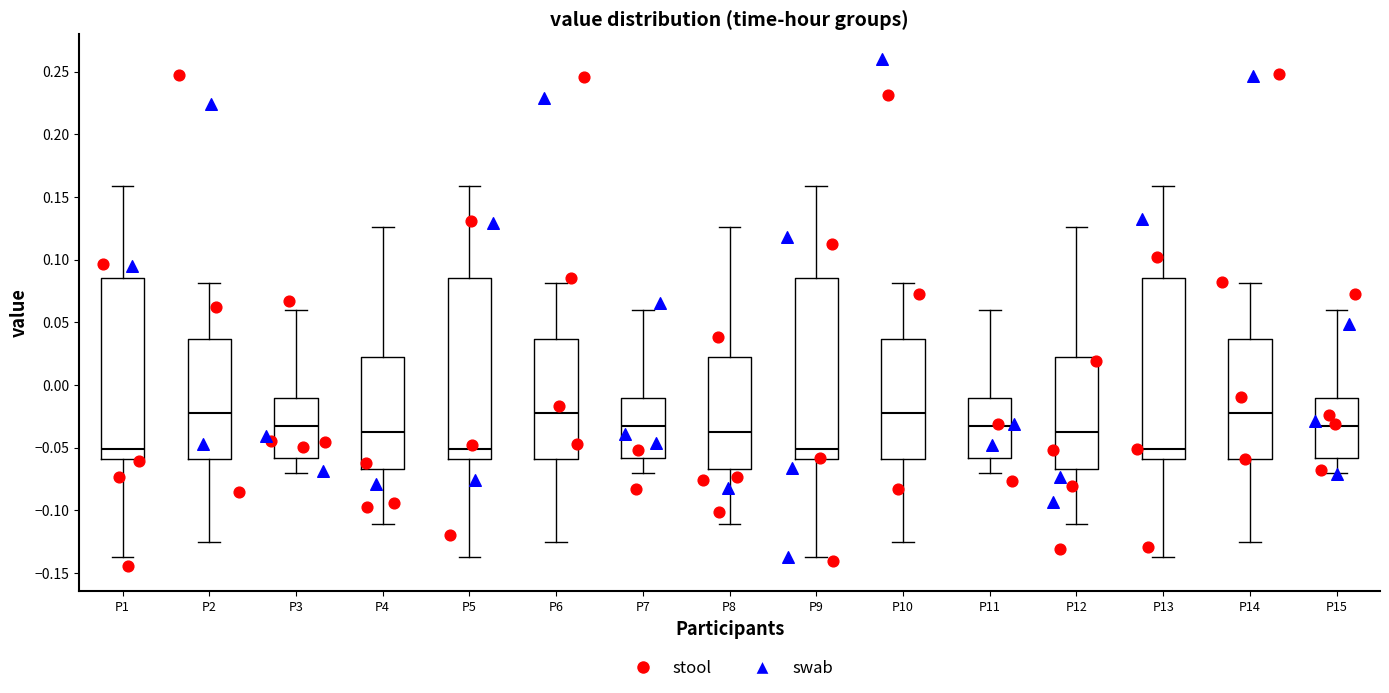

Reading left to right, read every box against the y-axis: the position of its median line, the range the box covers, and the ends of its whiskers. The values are not printed on the chart, so give them approximately, as read against the axis.

P1: median -0.050, box -0.060 to 0.085, whiskers -0.140 to 0.160
P2: median -0.020, box -0.060 to 0.035, whiskers -0.125 to 0.080
P3: median -0.035, box -0.060 to -0.010, whiskers -0.070 to 0.060
P4: median -0.035, box -0.065 to 0.020, whiskers -0.110 to 0.125
P5: median -0.050, box -0.060 to 0.085, whiskers -0.140 to 0.160
P6: median -0.020, box -0.060 to 0.035, whiskers -0.125 to 0.080
P7: median -0.035, box -0.060 to -0.010, whiskers -0.070 to 0.060
P8: median -0.035, box -0.065 to 0.020, whiskers -0.110 to 0.125
P9: median -0.050, box -0.060 to 0.085, whiskers -0.140 to 0.160
P10: median -0.020, box -0.060 to 0.035, whiskers -0.125 to 0.080
P11: median -0.035, box -0.060 to -0.010, whiskers -0.070 to 0.060
P12: median -0.035, box -0.065 to 0.020, whiskers -0.110 to 0.125
P13: median -0.050, box -0.060 to 0.085, whiskers -0.140 to 0.160
P14: median -0.020, box -0.060 to 0.035, whiskers -0.125 to 0.080
P15: median -0.035, box -0.060 to -0.010, whiskers -0.070 to 0.060